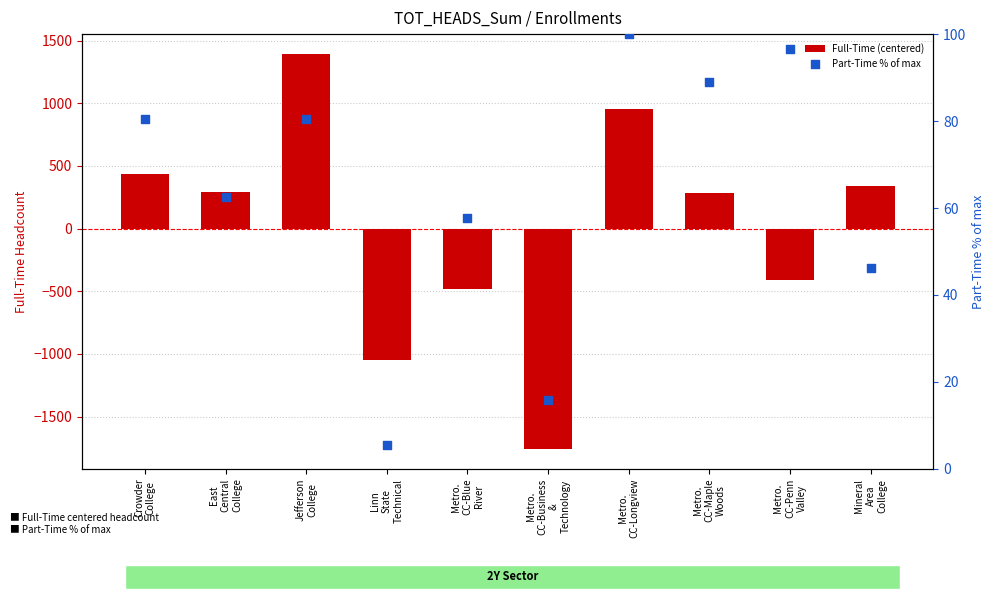

At how many categories does at least one series exceed 62?

7